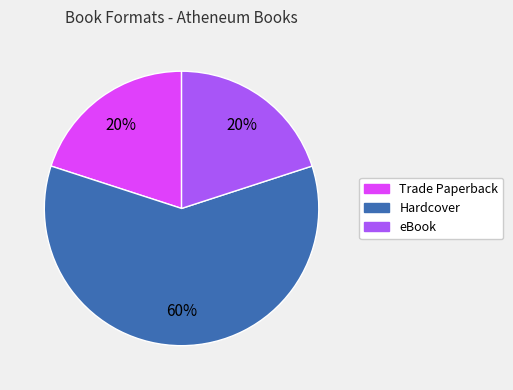

To the nearest percent, what is the difference between the largest and smallest slice percentages?

40%